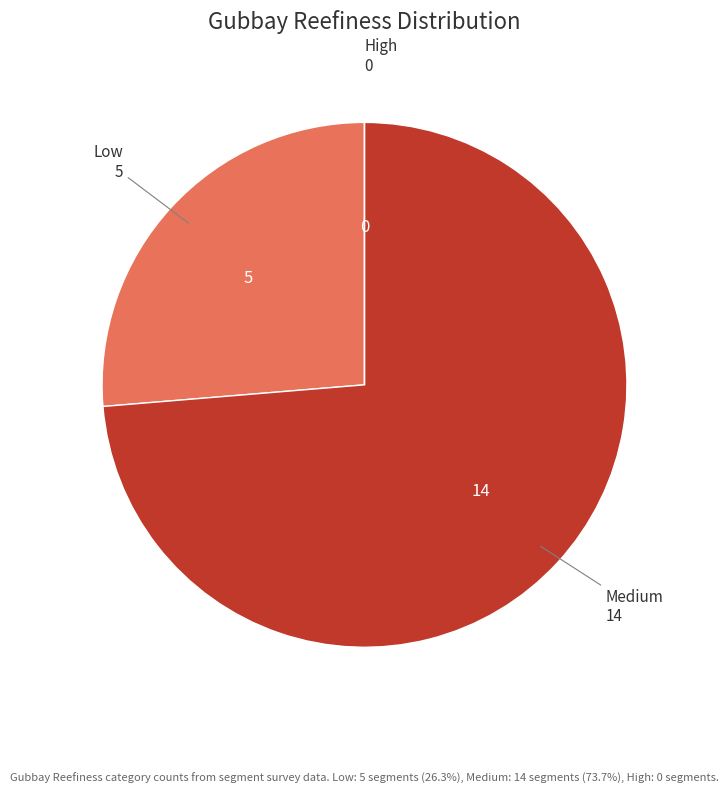

What is the largest slice in the pie chart?

Medium